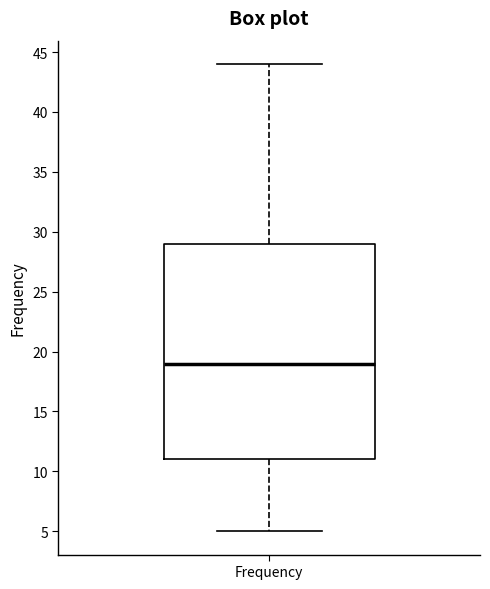

Transcribe this box plot: give where the median line is, the range the box spans, and where the two whiskers end, as read against the y-axis. The values are not printed on the chart, so give them approximately, as read against the axis.

median 19, box 11 to 29, whiskers 5 to 44